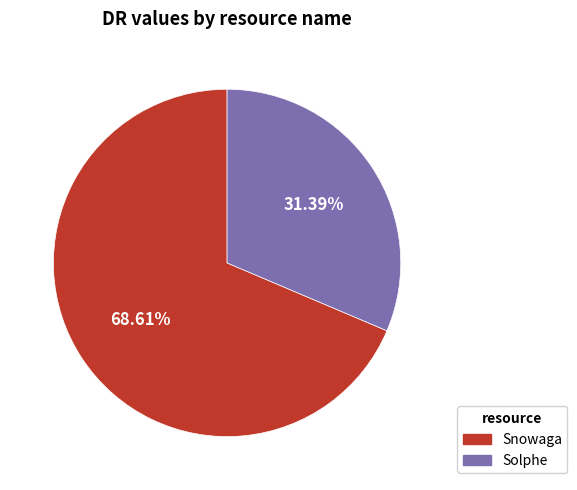

Does Solphe account for over 50% of the chart?

No